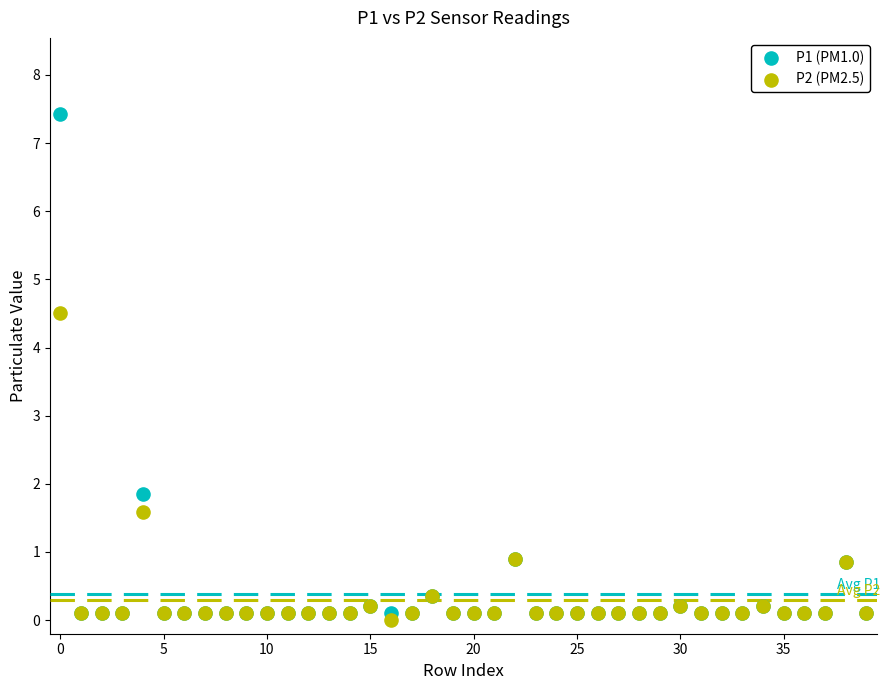

Which series contains the highest Y value?

P1 (PM1.0)